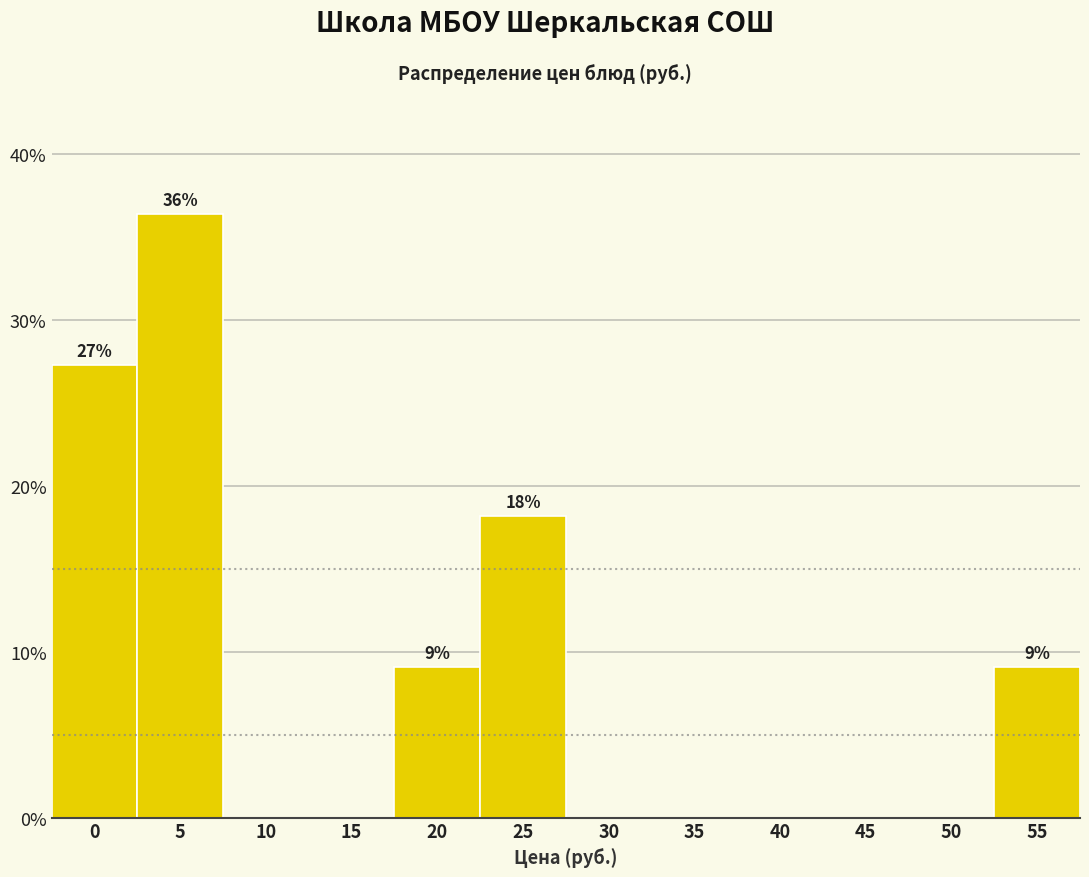

Reading left to right, what are all the values shown in this chart?

0=27.3	5=36.4	10=0.0	15=0.0	20=9.1	25=18.2	30=0.0	35=0.0	40=0.0	45=0.0	50=0.0	55=9.1